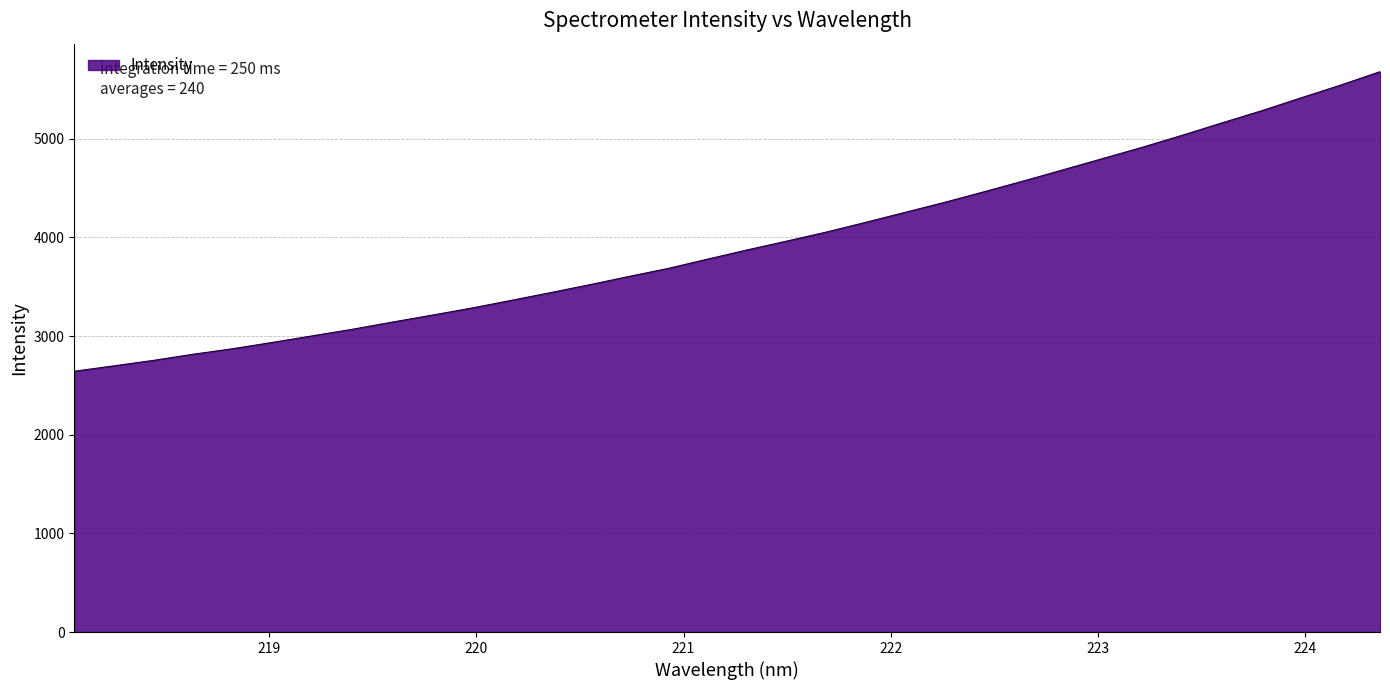

What is the smallest value displayed?

2643.2